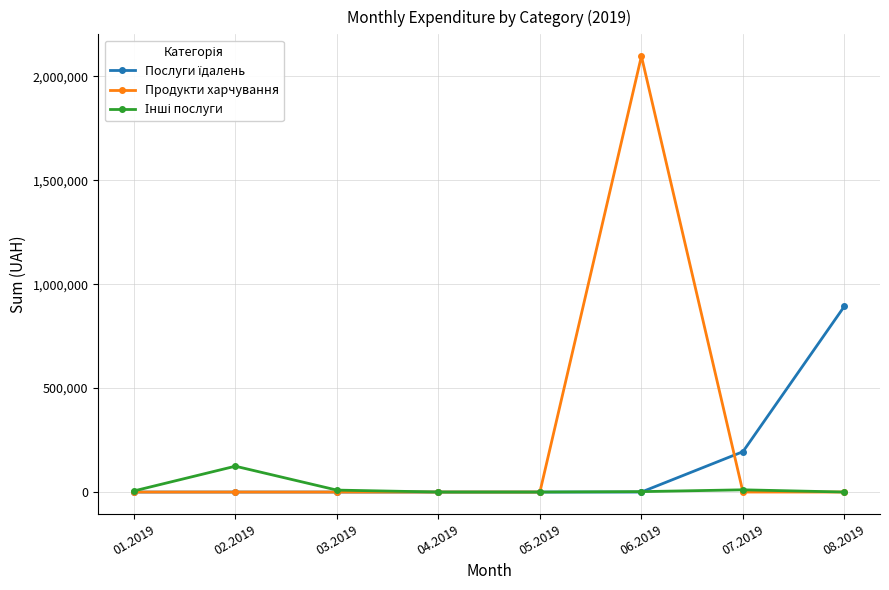

True or false: Продукти харчування has more than 0 points higher than both neighbors.

True